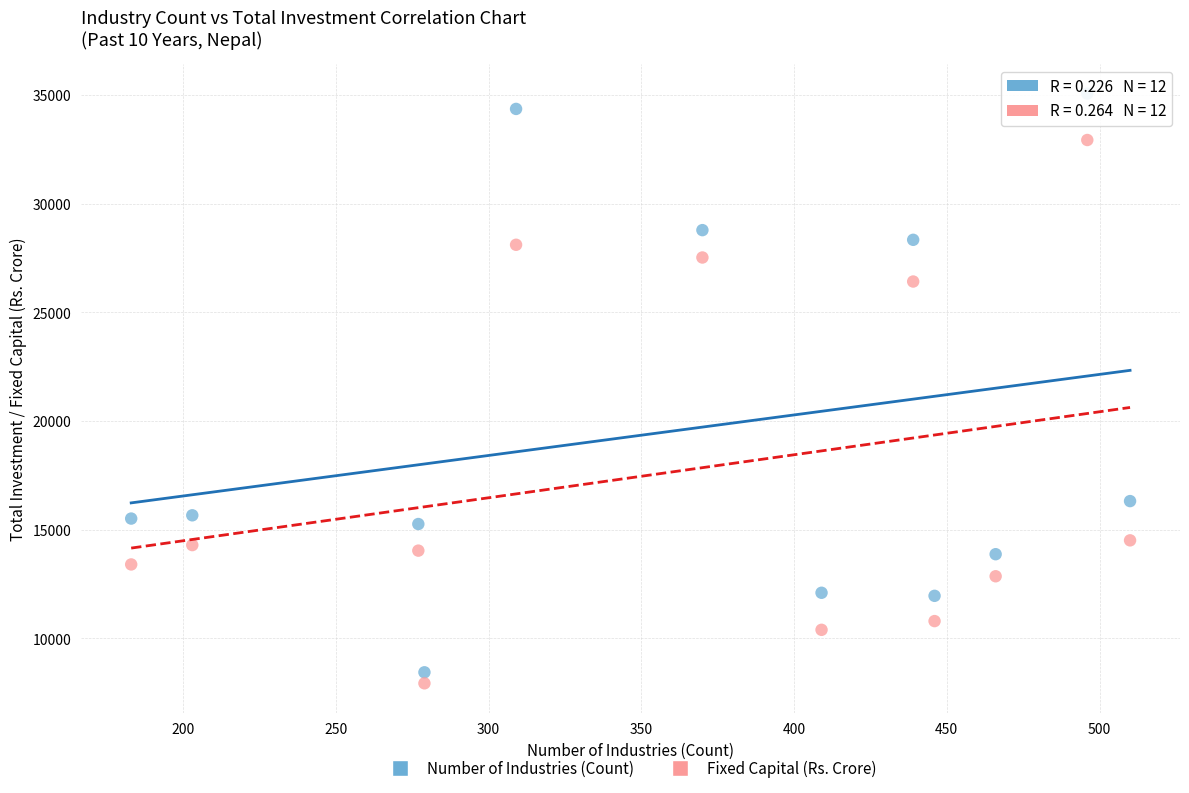

In the Fixed Capital (Rs. Crore) series, what Y value is closest to 20431?

14512.1